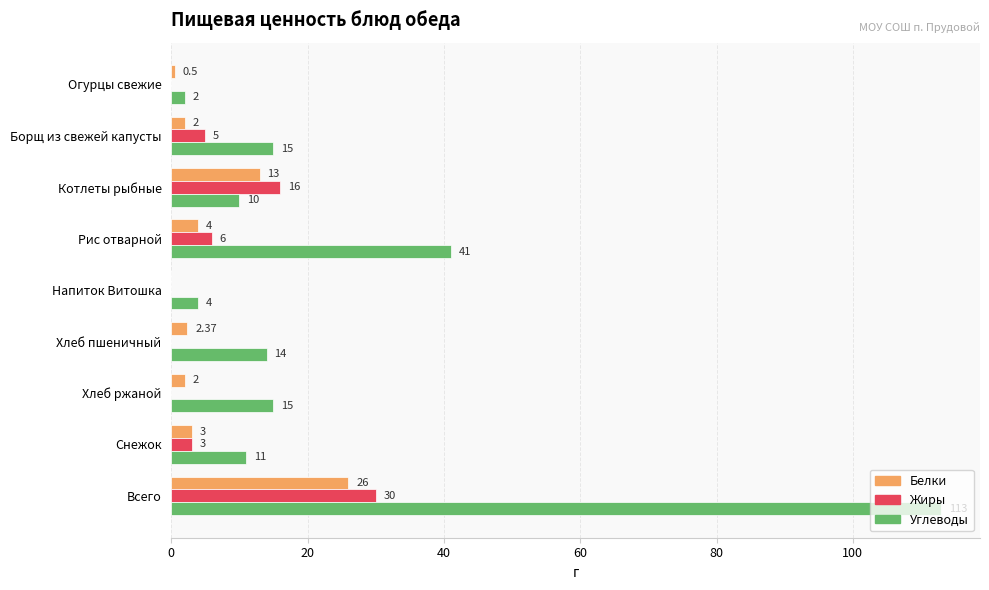

Where is Углеводы nearest to the value 57?

Рис отварной